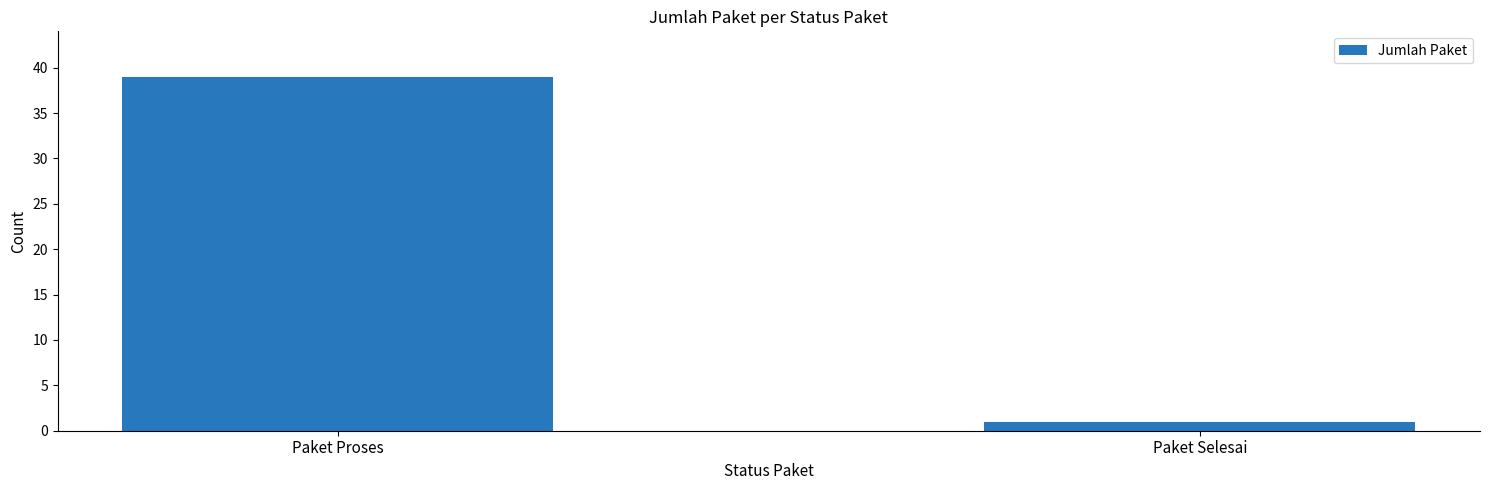

Which has a higher value, Paket Selesai or Paket Proses?

Paket Proses